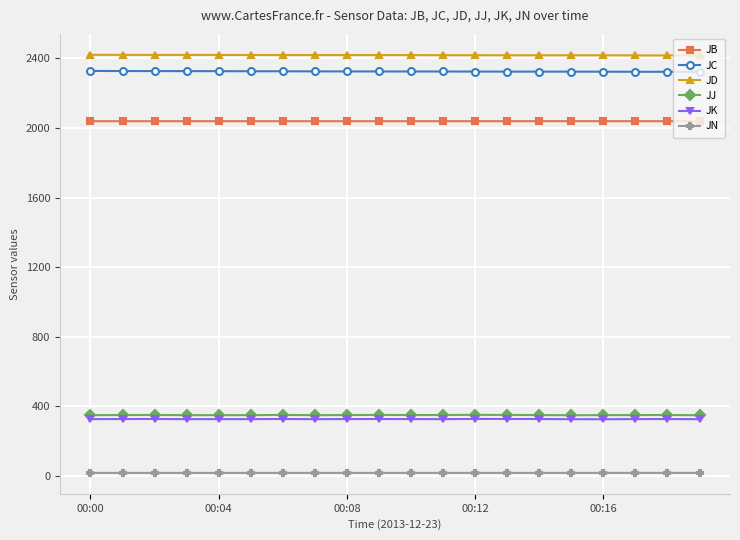

At how many categories does at least one series exceed 1774?

20